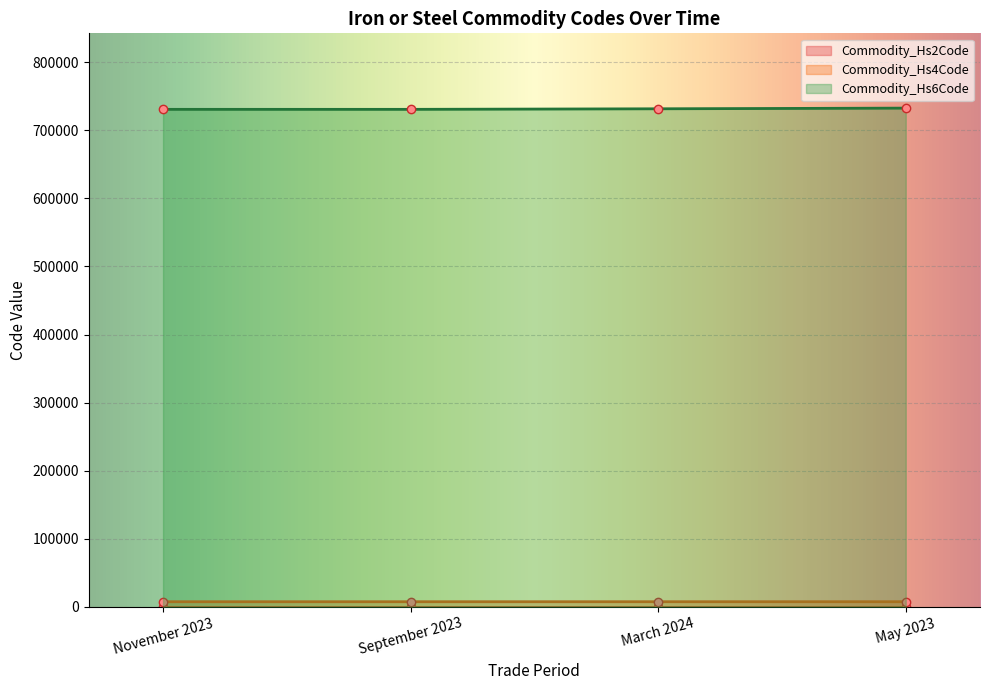

Is it true that Commodity_Hs6Code equals 400731 at November 2023?

False